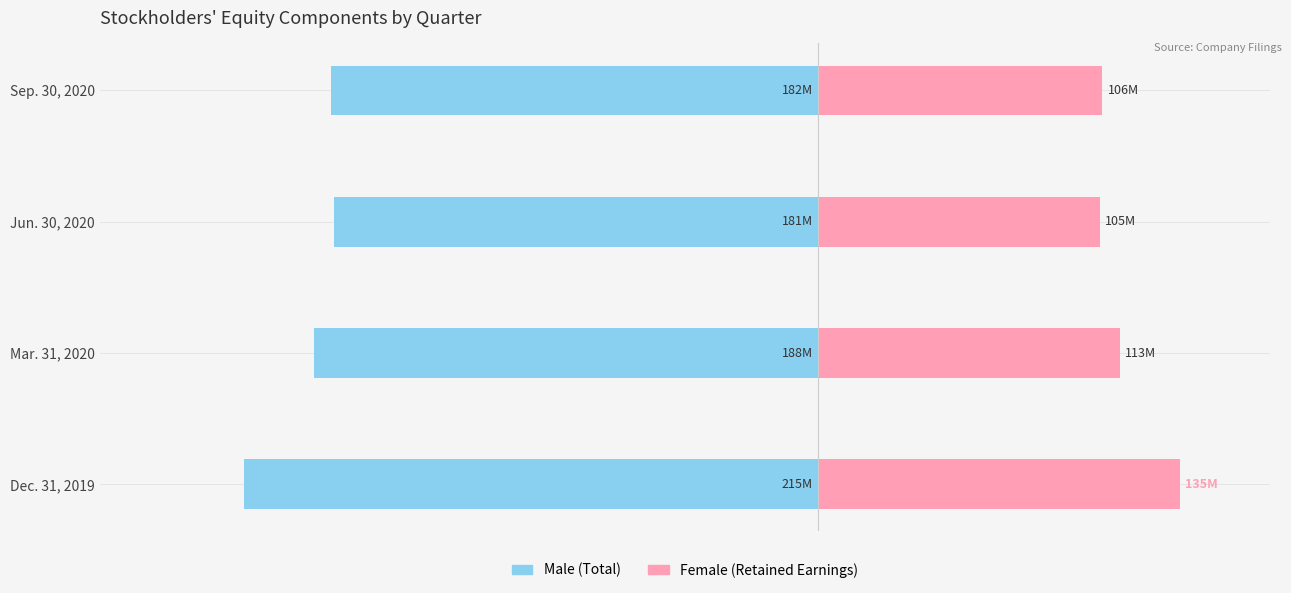

Reading right to left, extract all data points from this chart.

Male (Total): -182350000	-181004000	-188490000	-214956000
Female (Retained Earnings): 106244000	105193000	112704000	135112000